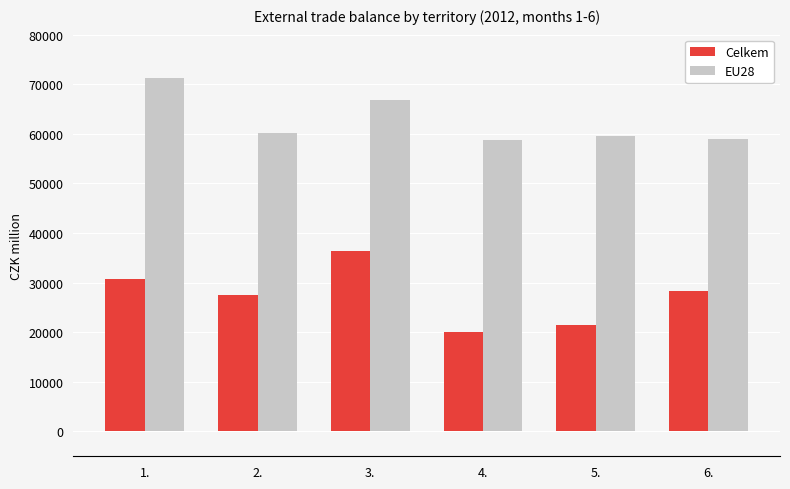

What are all the series names shown in the legend?

Celkem, EU28